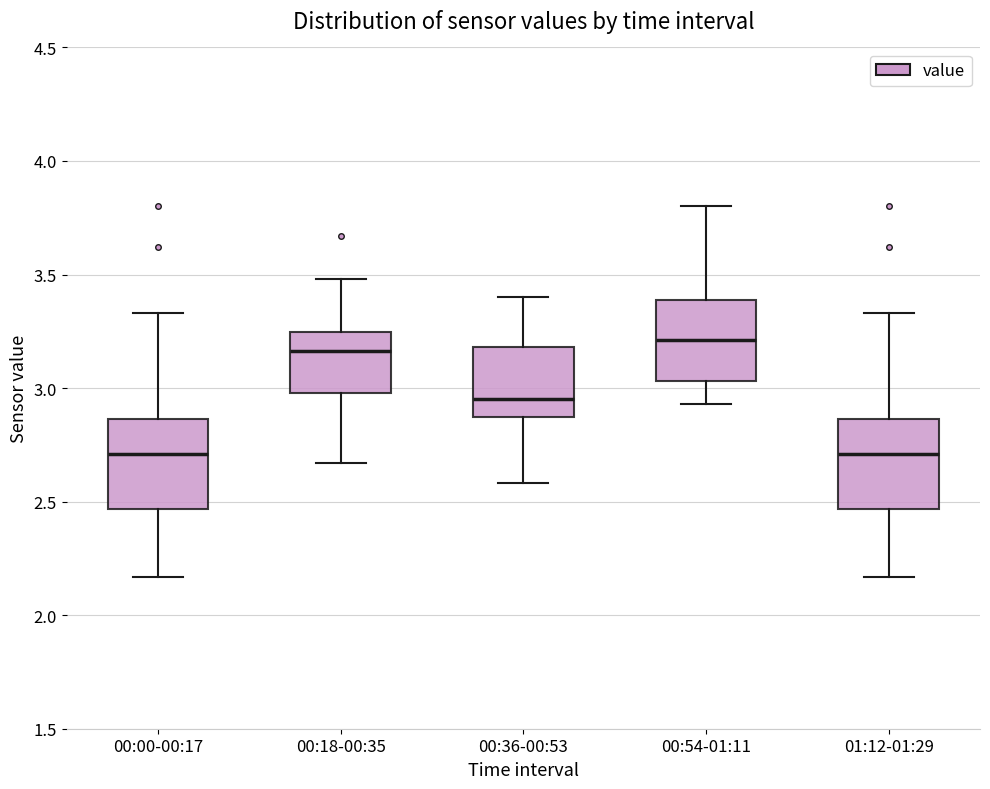

Where does the upper whisker of the box for 00:54-01:11 end on the y-axis? The values are not printed on the chart, so give them approximately, as read against the axis.

3.80